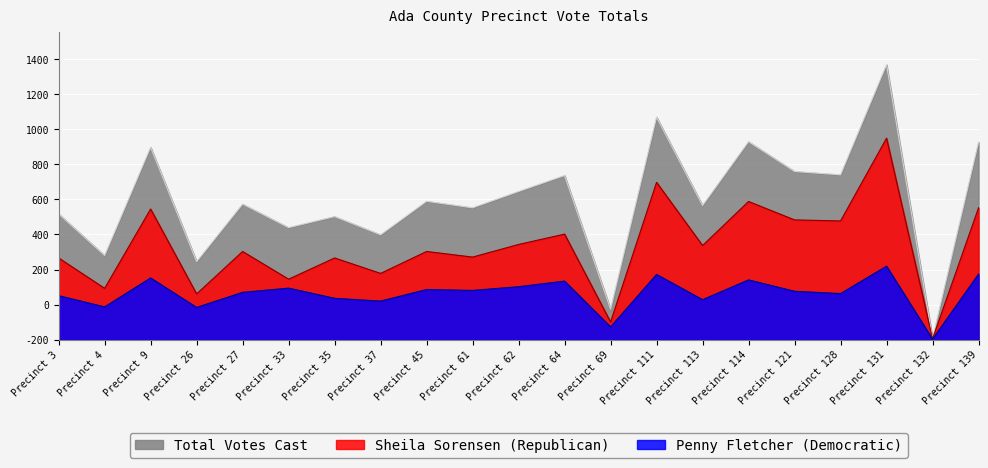

Where is Sheila Sorensen (Republican) nearest to the value 577?

Precinct 64